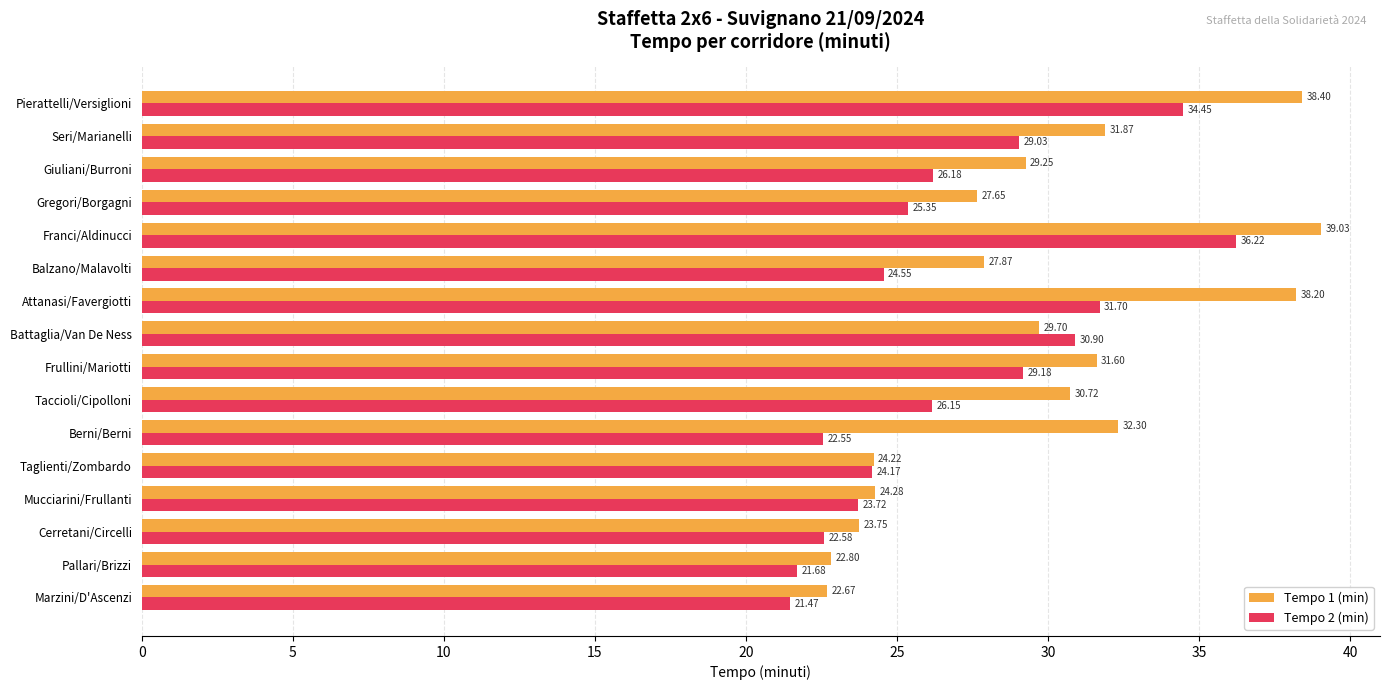

What is the difference between the maximum and minimum values in the Tempo 1 (min) series?

16.4